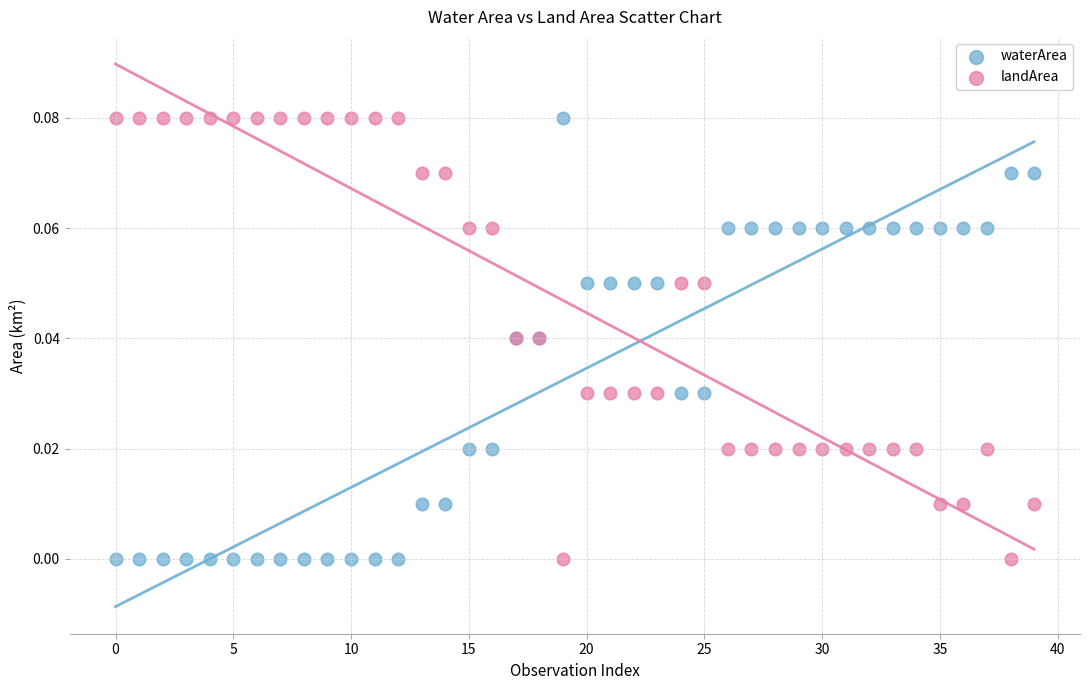

What are all the series names shown in the legend?

waterArea, landArea